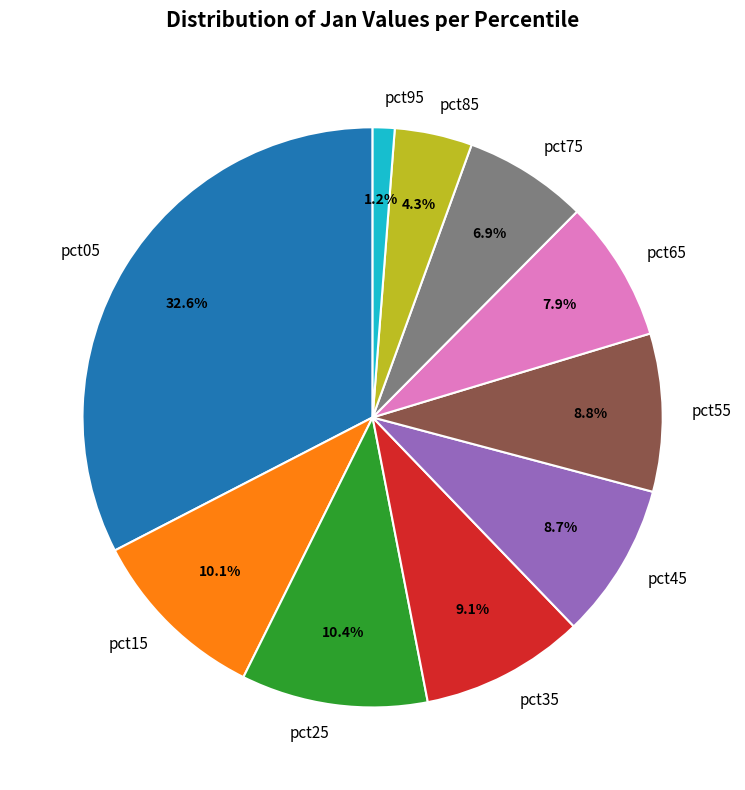

Which slice is the largest?

pct05